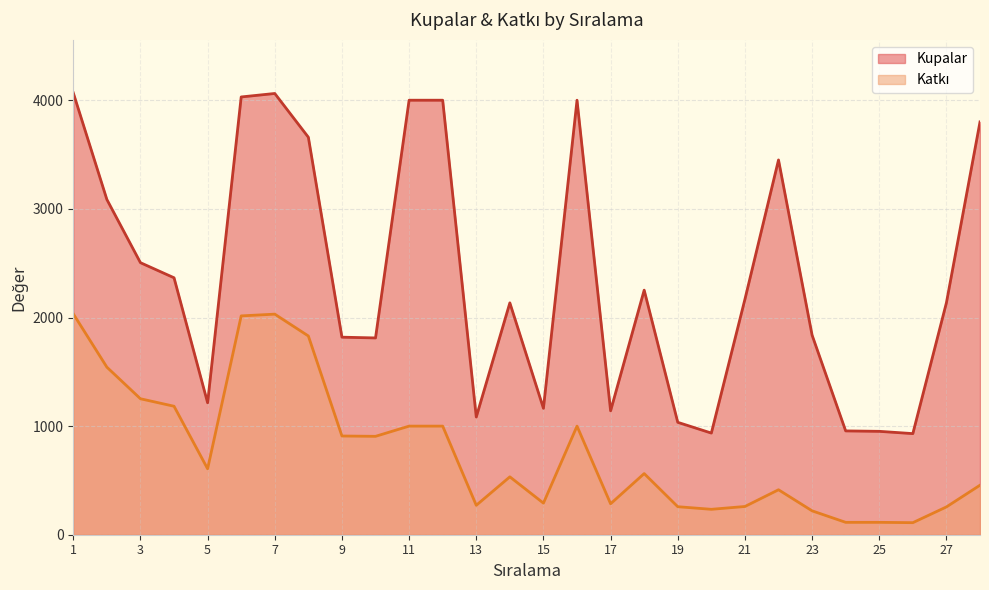

Reading left to right, transcribe all the data shown in this chart.

Kupalar: 1=4069	2=3087	3=2505	4=2366	5=1215	6=4031	7=4063	8=3660	9=1819	10=1812	11=4001	12=4001	13=1084	14=2135	15=1164	16=4001	17=1141	18=2252	19=1035	20=936	21=2168	22=3451	23=1838	24=956	25=952	26=931	27=2136	28=3801
Katkı: 1=2034	2=1543	3=1252	4=1183	5=607	6=2015	7=2031	8=1830	9=909	10=906	11=1000	12=1000	13=271	14=533	15=291	16=1000	17=285	18=563	19=258	20=234	21=260	22=414	23=220	24=114	25=114	26=111	27=256	28=456